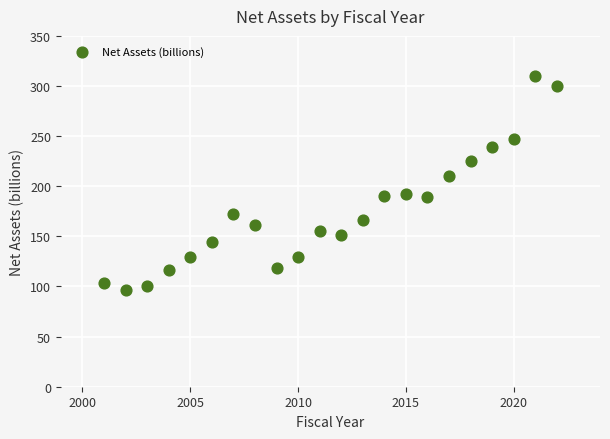

What Y value in the scatter plot is closest to 203?

210.3